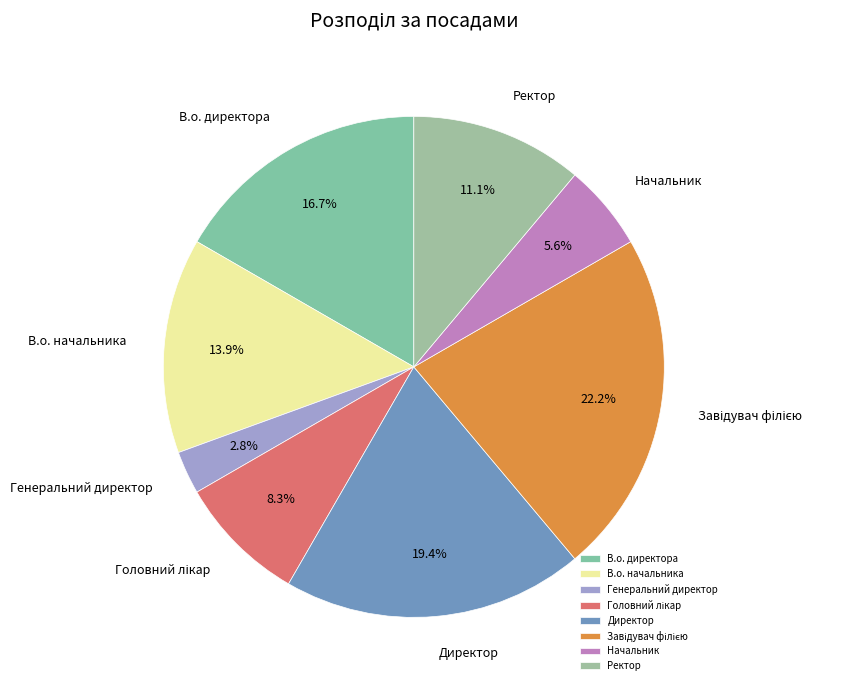

To the nearest percent, what is the combined percentage of Генеральний директор and Ректор?

14%